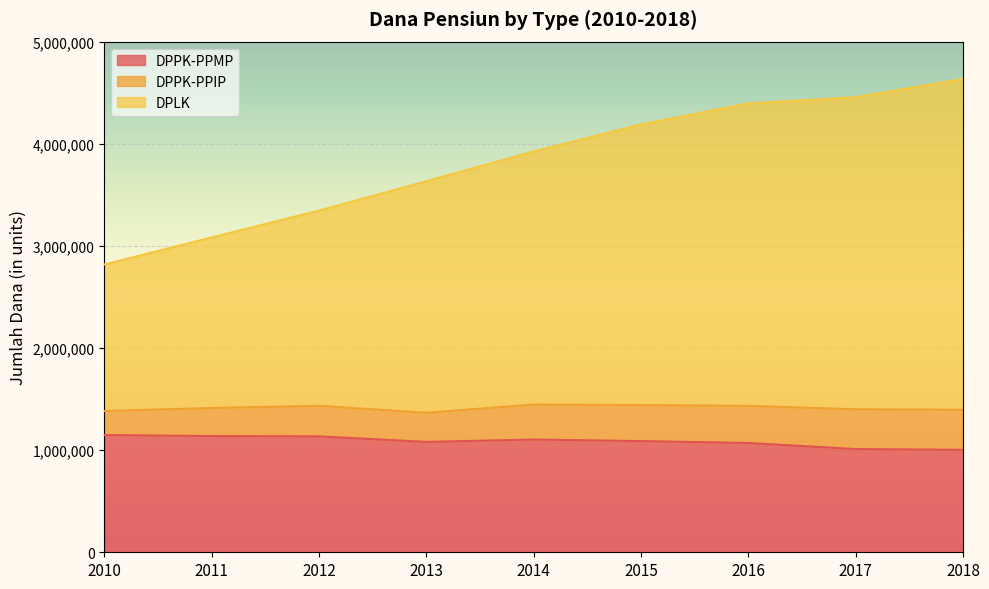

The DPLK series shows 7572982 at 2016. True or false?

False